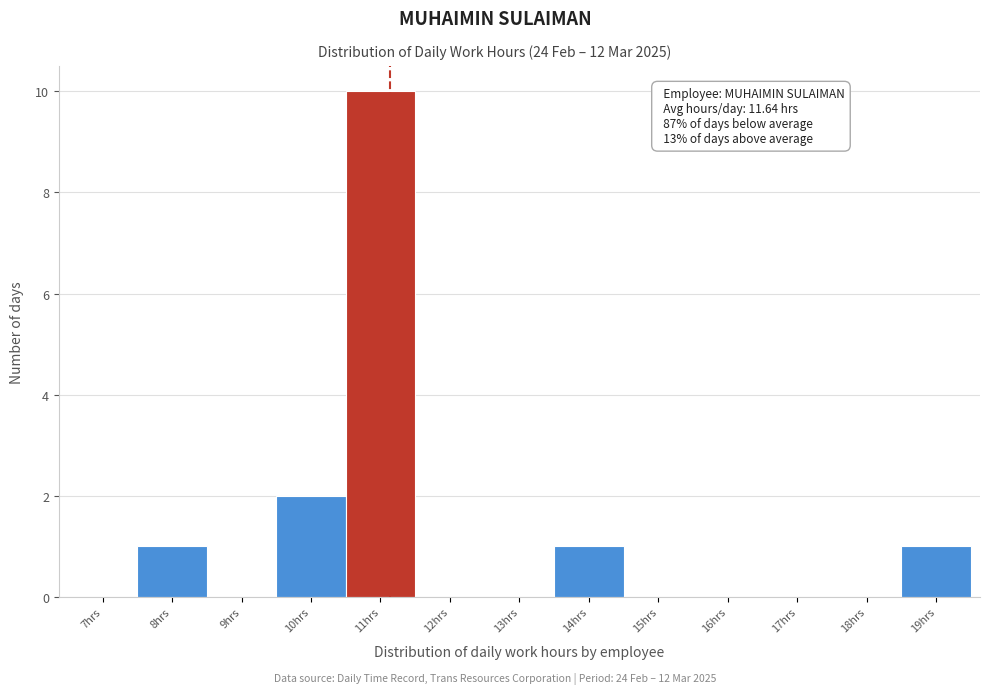

Reading left to right, what are all the values shown in this chart?

7hrs=0	8hrs=1	9hrs=0	10hrs=2	11hrs=10	12hrs=0	13hrs=0	14hrs=1	15hrs=0	16hrs=0	17hrs=0	18hrs=0	19hrs=1